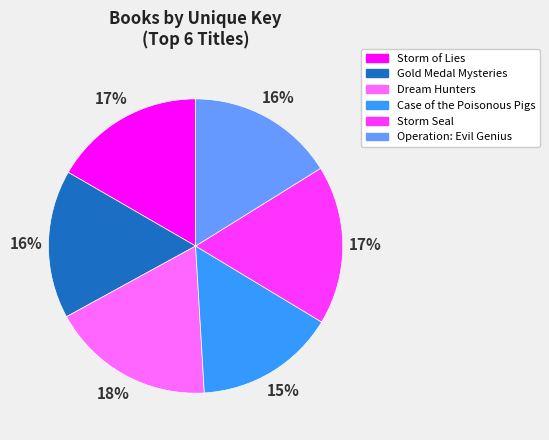

Combined, do Operation: Evil Genius and Gold Medal Mysteries account for over 50%?

No